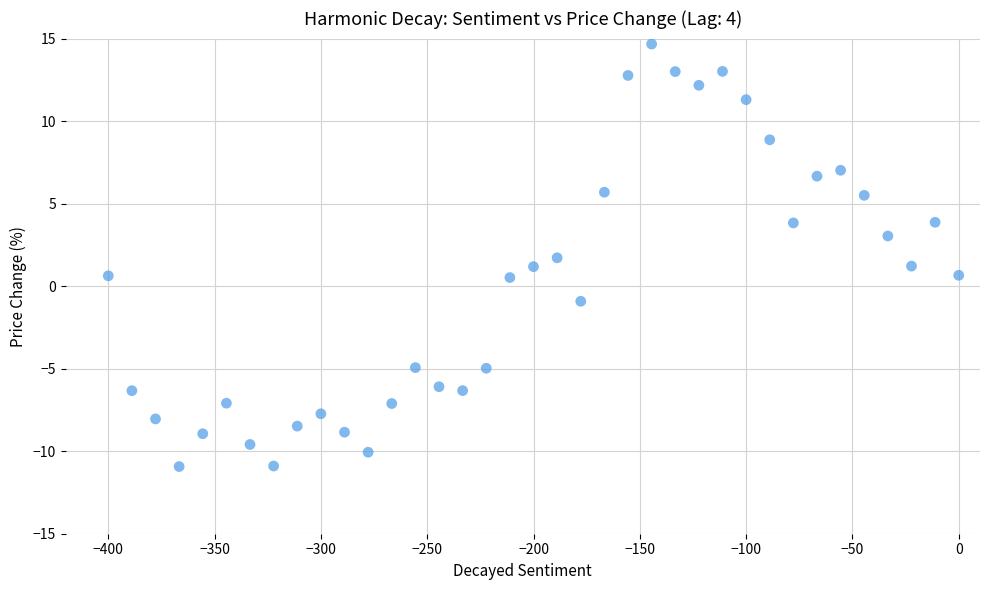

What is the range of X values (max minus min)?

400.0